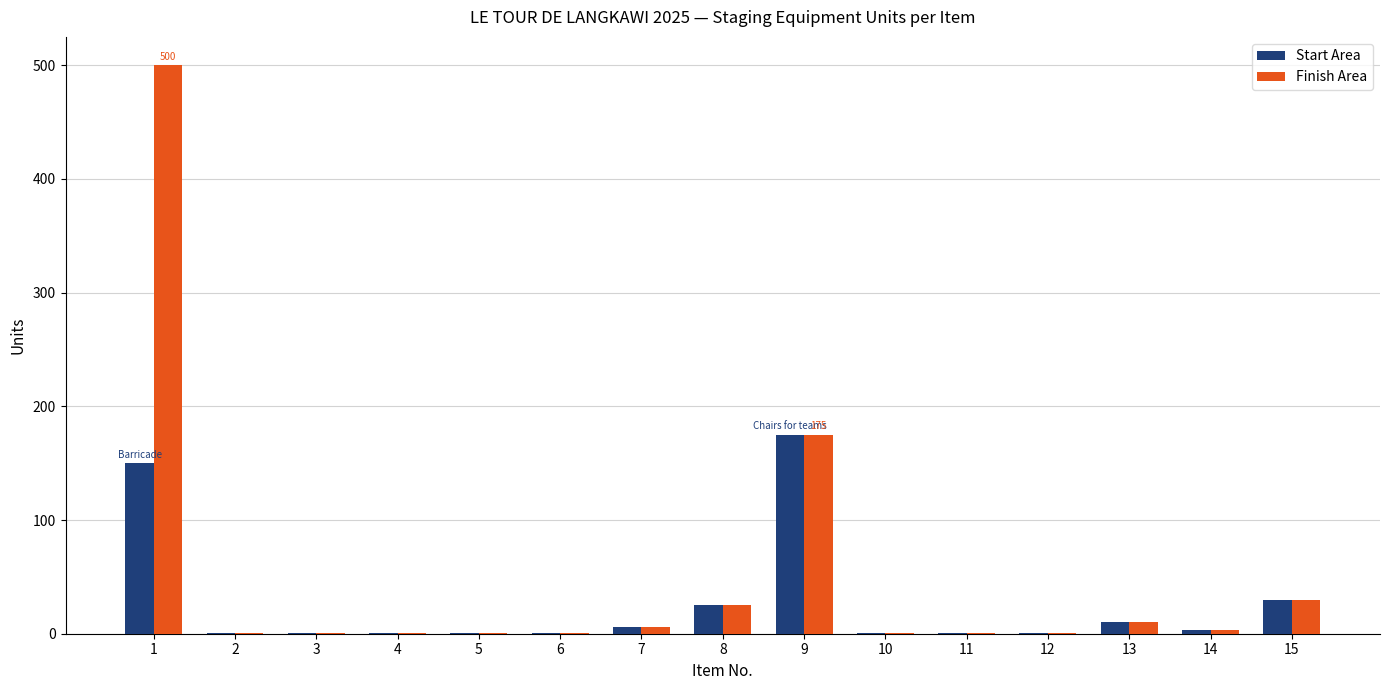

The Finish Area series shows 49 at 15. True or false?

False